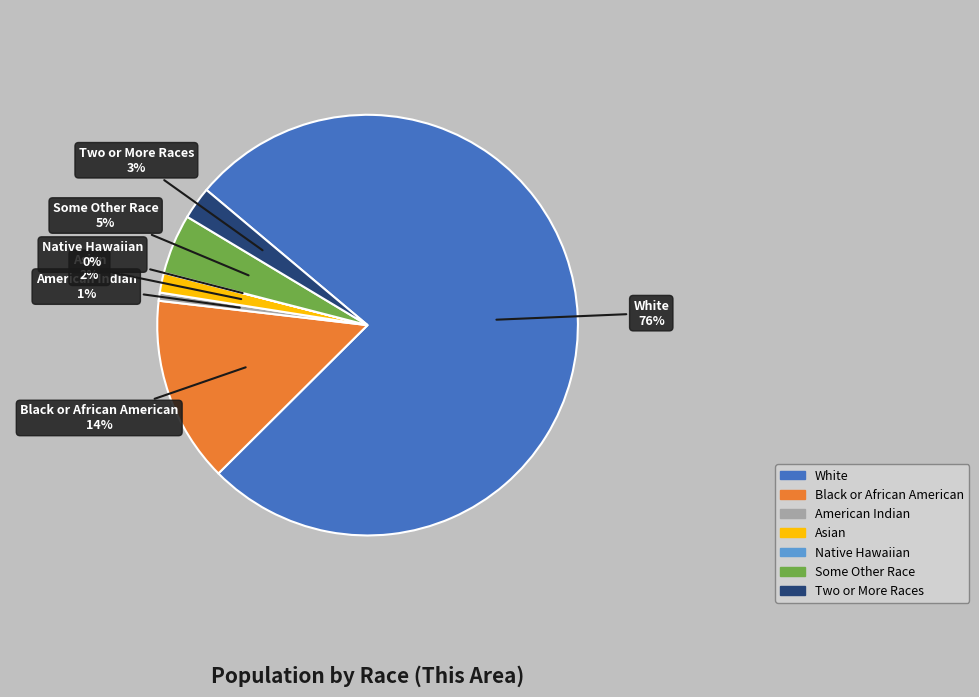

Is there a majority slice in this chart?

Yes